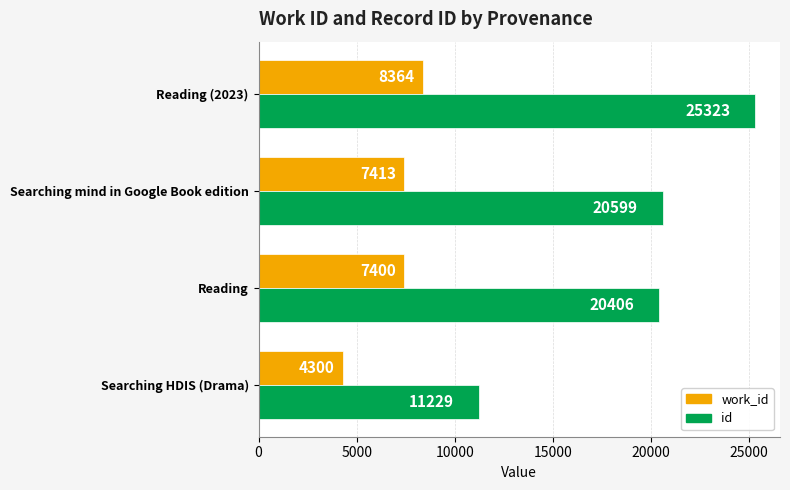

Rank the series by their average value, from lowest to highest.

work_id, id